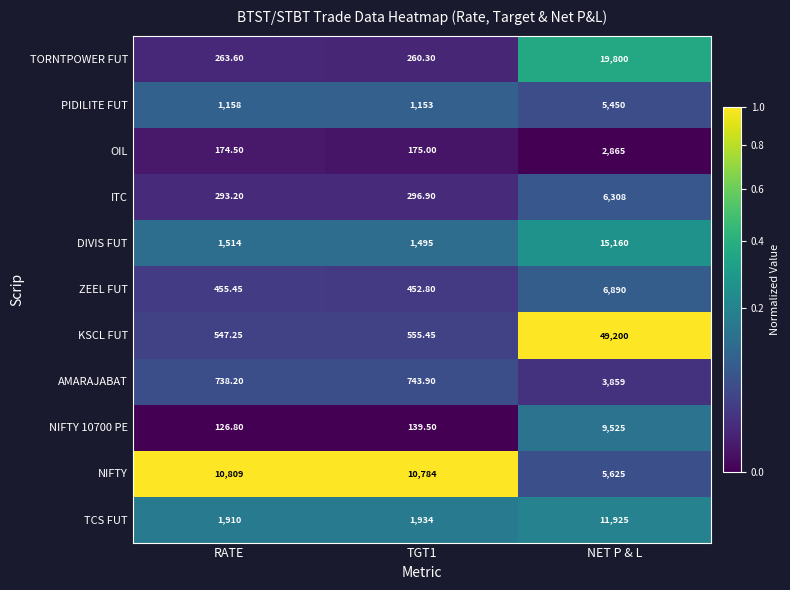

Which series has the largest total across all categories?

KSCL FUT